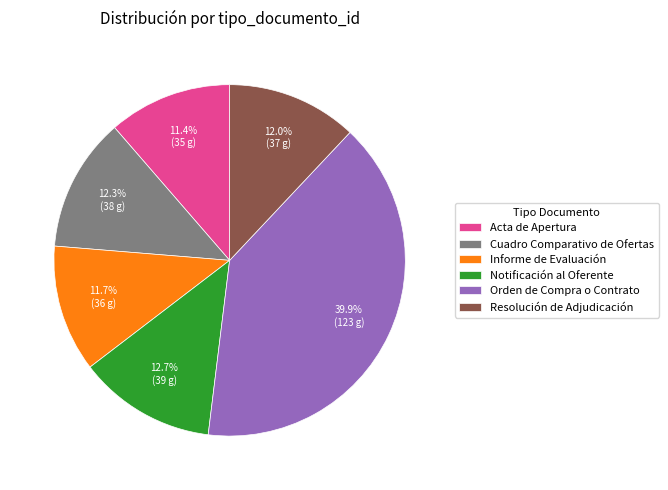

Combined, what portion of the pie is Informe de Evaluación and Notificación al Oferente?

24.4%